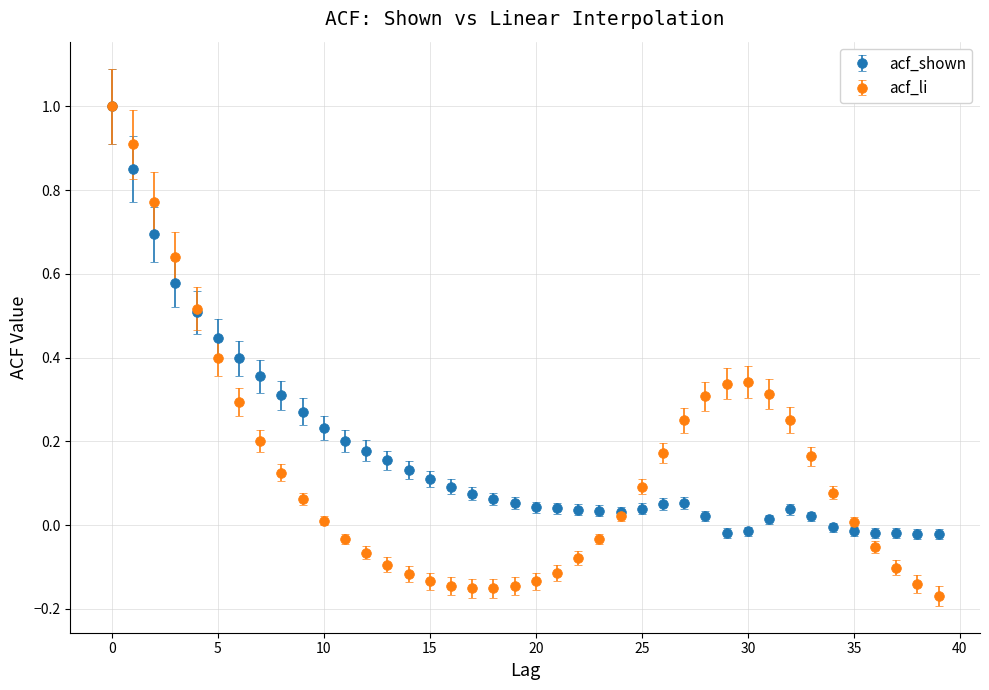

What are all the series names shown in the legend?

acf_shown, acf_li